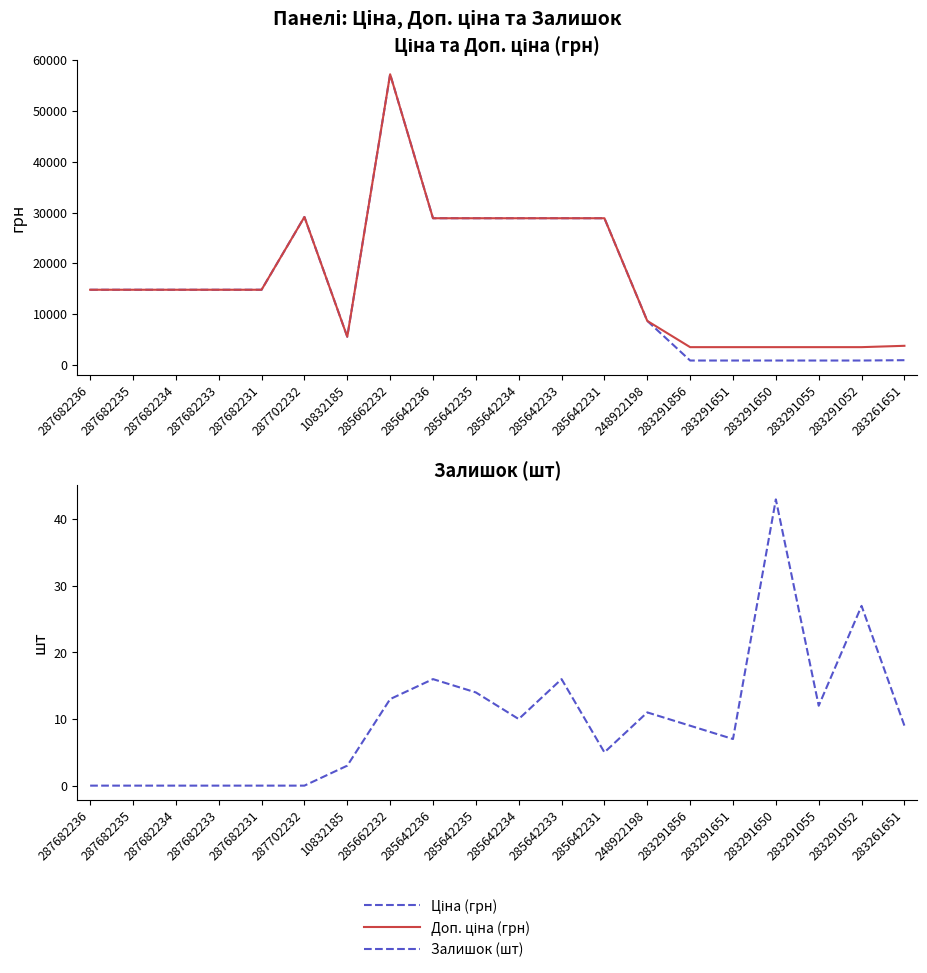

Reading left to right, extract all data points from this chart.

Ціна (грн): 14817.6	14817.6	14817.6	14817.6	14817.6	29152.3	5560.3	57258.0	28901.7	28901.7	28901.7	28901.7	28901.7	8679.5	878.0	878.0	878.0	878.0	878.0	944.2
Доп. ціна (грн): 14817.6	14817.6	14817.6	14817.6	14817.6	29152.3	5560.3	57258.0	28901.7	28901.7	28901.7	28901.7	28901.7	8679.5	3511.9	3511.9	3511.9	3511.9	3511.9	3777.0
Залишок (шт): 0.0	0.0	0.0	0.0	0.0	0.0	3.0	13.0	16.0	14.0	10.0	16.0	5.0	11.0	9.0	7.0	43.0	12.0	27.0	9.0